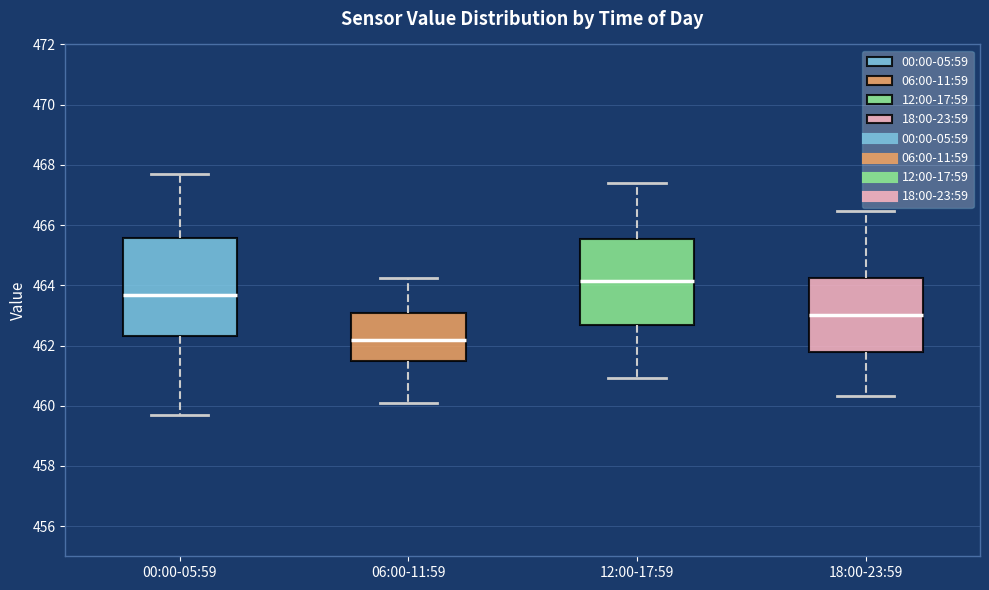

Which box has the lowest median line?

06:00-11:59